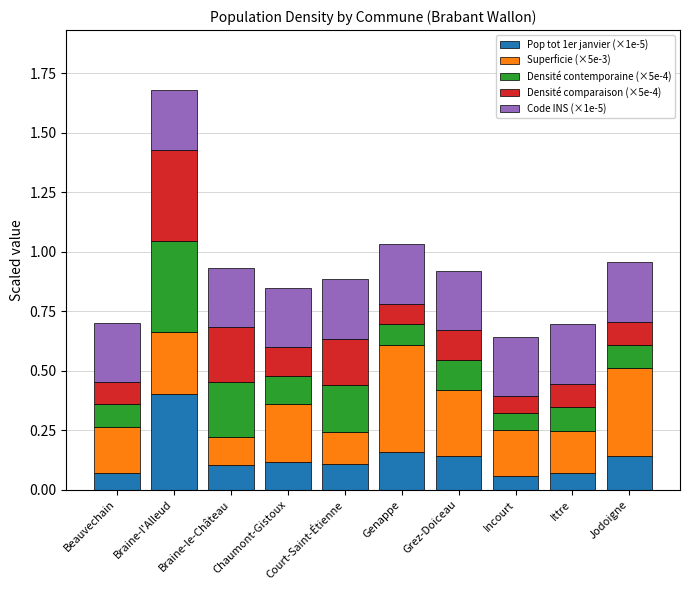

The value of Pop tot 1er janvier (×1e-5) at Incourt is 0.1. True or false?

True